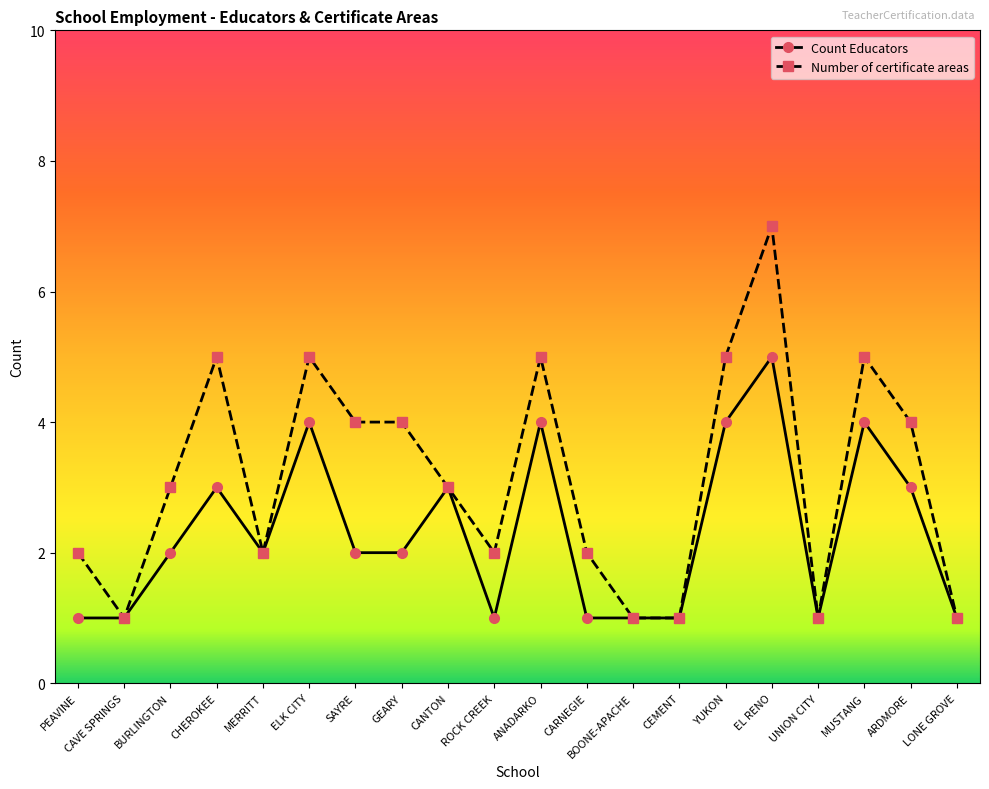

Is it true that Count Educators equals 2 at SAYRE?

True